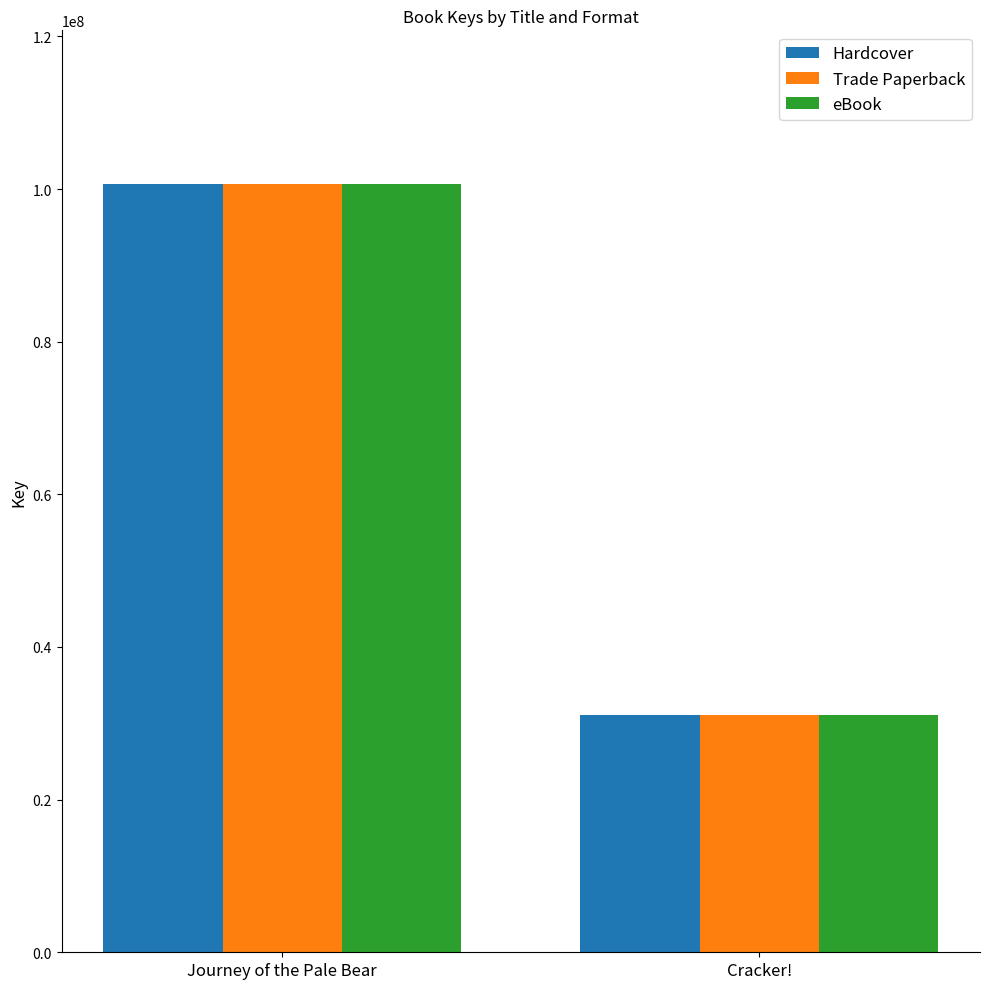

Reading left to right, extract all data points from this chart.

Hardcover: 100663226	31041879
Trade Paperback: 100663226	31041879
eBook: 100663226	31041879